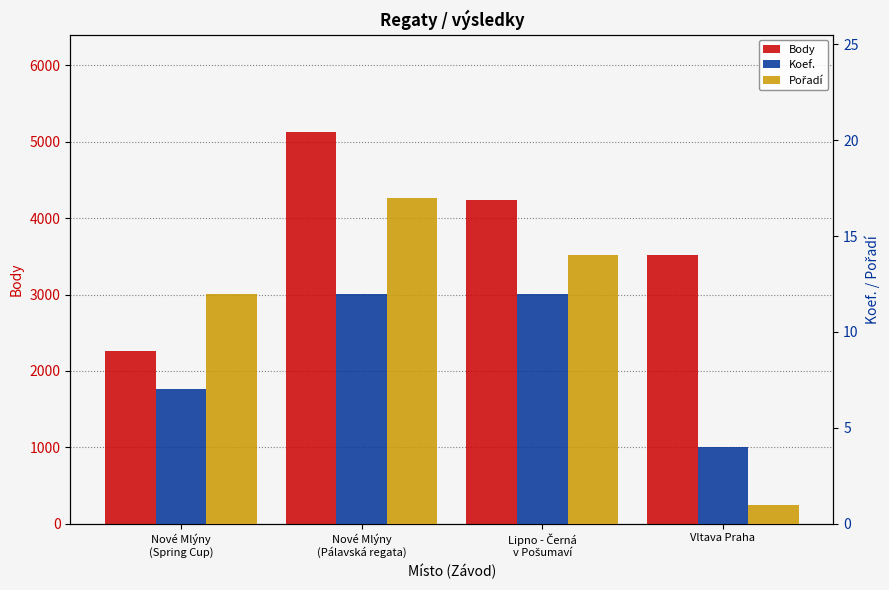

Reading right to left, transcribe all the data shown in this chart.

Body: Vltava Praha=3517	Lipno - Černá
v Pošumaví=4234	Nové Mlýny
(Pálavská regata)=5122	Nové Mlýny
(Spring Cup)=2260
Koef.: Vltava Praha=4	Lipno - Černá
v Pošumaví=12	Nové Mlýny
(Pálavská regata)=12	Nové Mlýny
(Spring Cup)=7
Pořadí: Vltava Praha=1	Lipno - Černá
v Pošumaví=14	Nové Mlýny
(Pálavská regata)=17	Nové Mlýny
(Spring Cup)=12